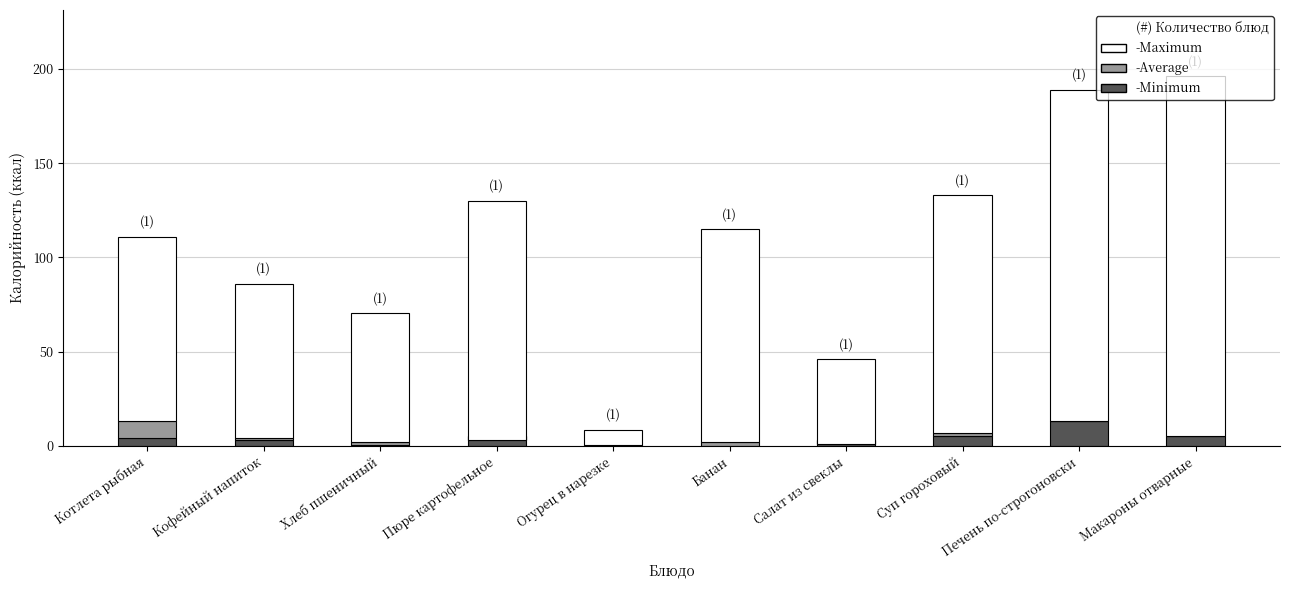

True or false: Average has a value of 9.1 at Котлета рыбная.

True